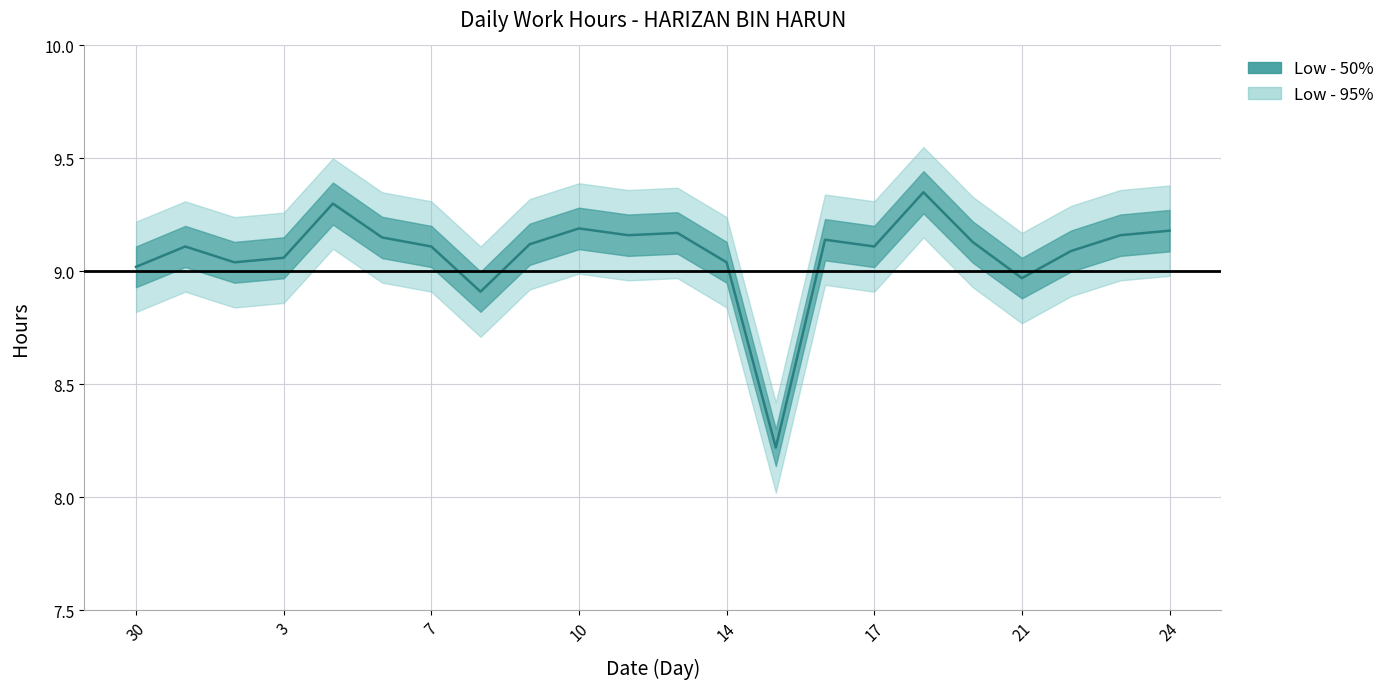

What is the sum of all values?

199.7